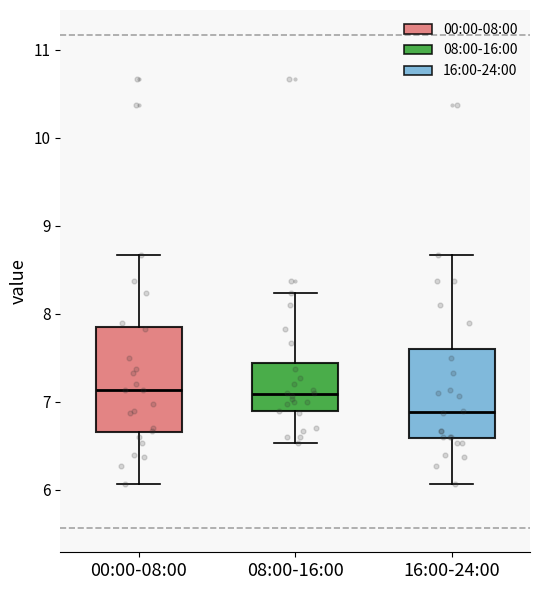

Where is the upper edge of the box for 08:00-16:00 on the y-axis? The values are not printed on the chart, so give them approximately, as read against the axis.

7.4